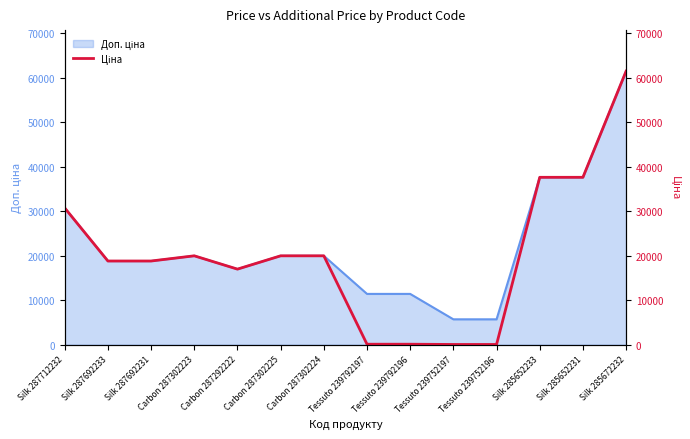

What is the average value?

20153.1